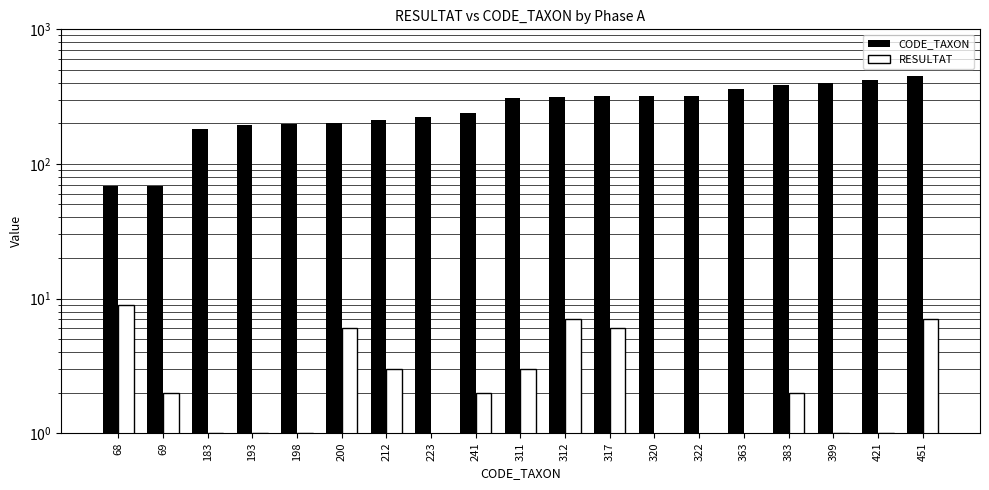

How many values in RESULTAT are above zero?

15